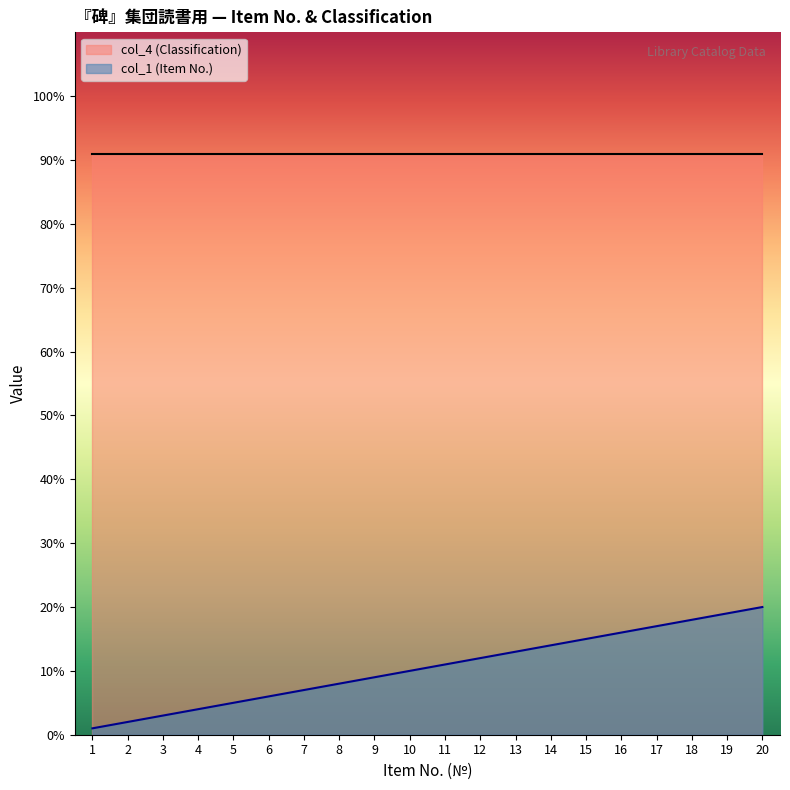

Reading left to right, what are all the values shown in this chart?

1=1	2=2	3=3	4=4	5=5	6=6	7=7	8=8	9=9	10=10	11=11	12=12	13=13	14=14	15=15	16=16	17=17	18=18	19=19	20=20